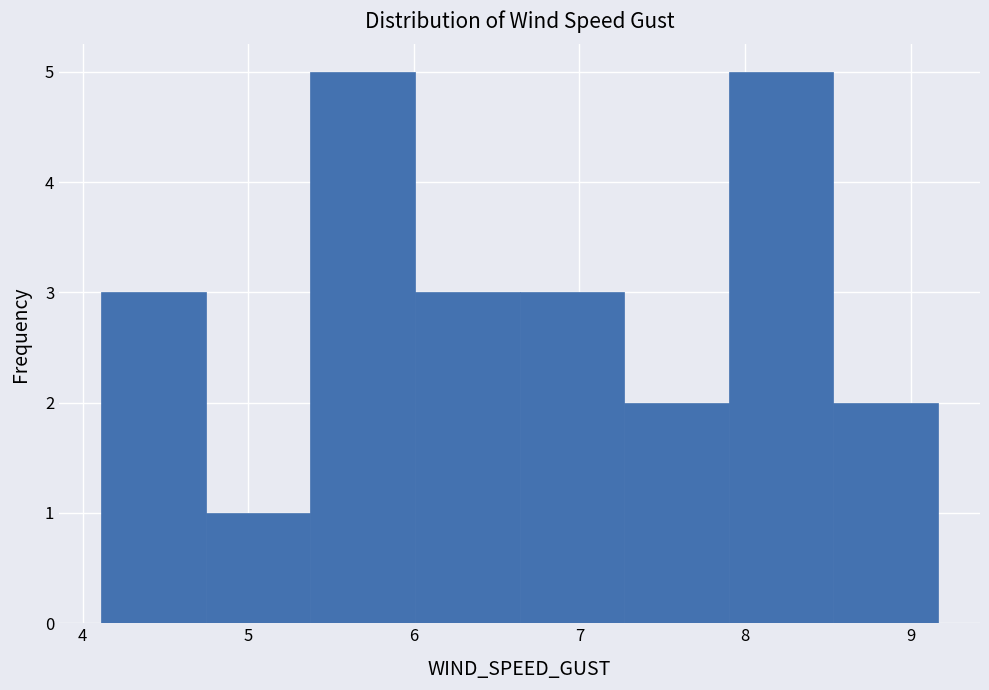

Reading left to right, transcribe this chart: for each bar, give the range it covers on the x-axis and its height. Neither the bar edges nor the heights are printed on the chart, so give them approximately, as read against the axes.

4.1 to 4.7: 3
4.7 to 5.4: 1
5.4 to 6.0: 5
6.0 to 6.6: 3
6.6 to 7.3: 3
7.3 to 7.9: 2
7.9 to 8.5: 5
8.5 to 9.2: 2